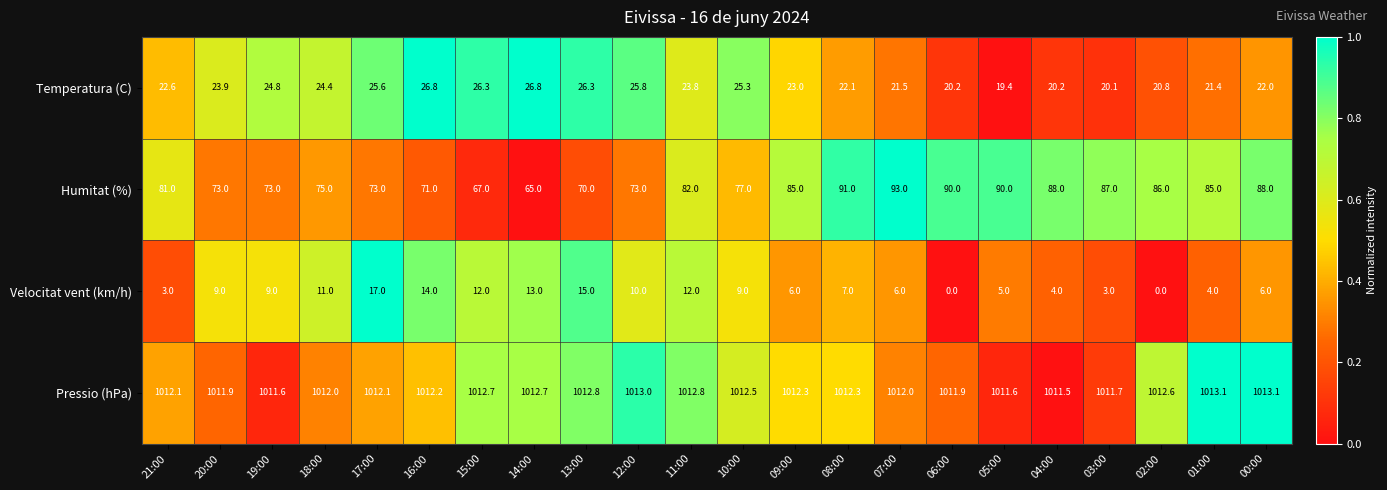

What is the spread (max minus min) of values at 03:00?

1008.7